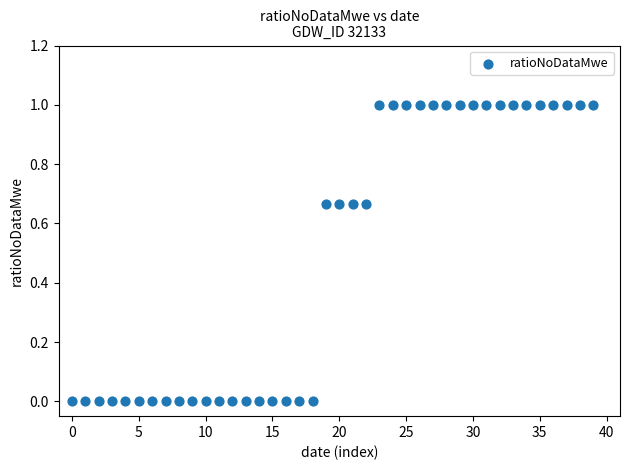

What is the range of Y values (max minus min)?

1.0